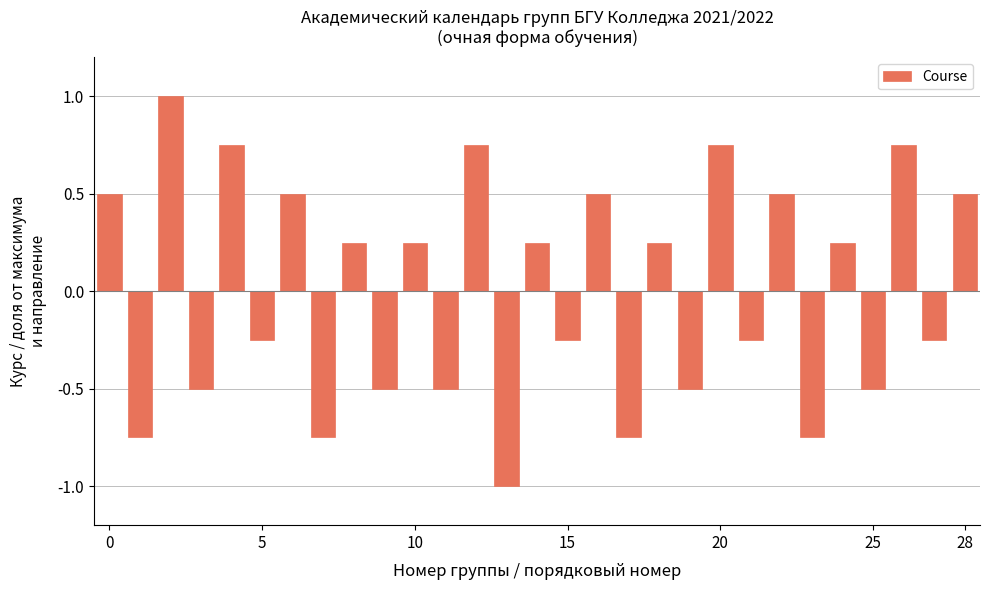

What is the maximum value shown in the chart?

1.0